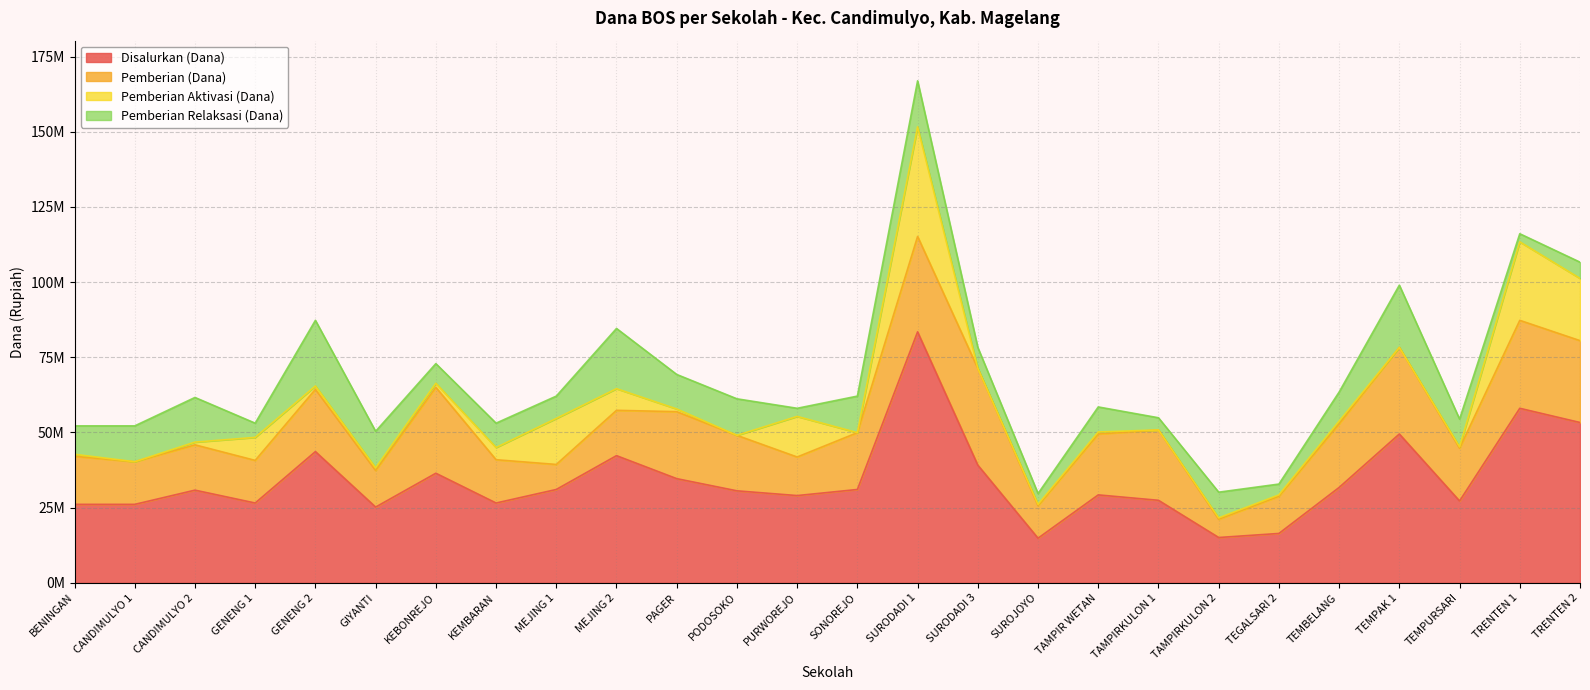

Where does the Pemberian Aktivasi (Dana) series first go above 900000?

GENENG 1